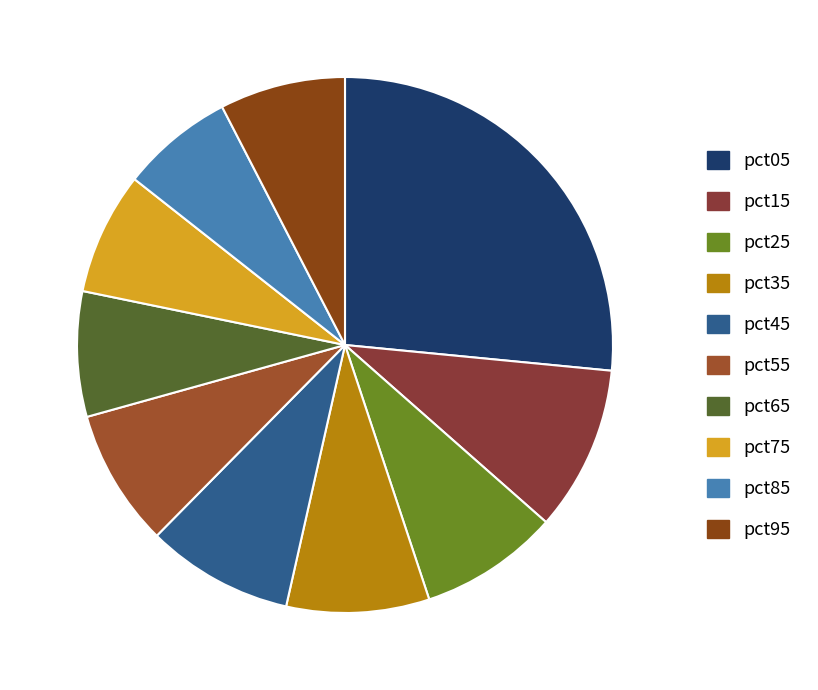

Does pct75 account for over 50% of the chart?

No